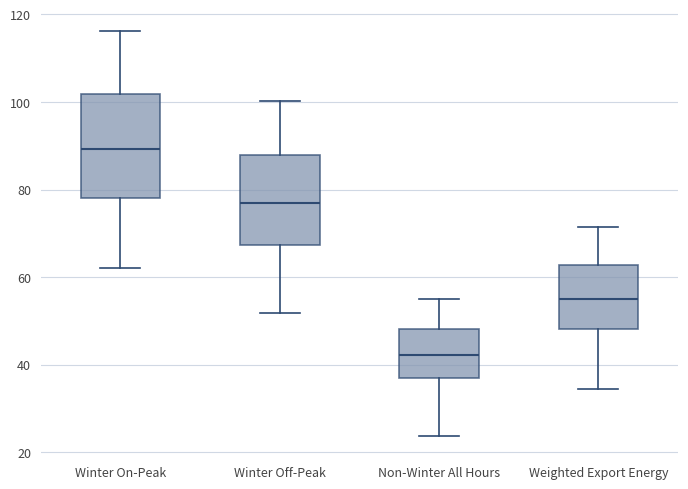

Which box has the lowest median line?

Non-Winter All Hours